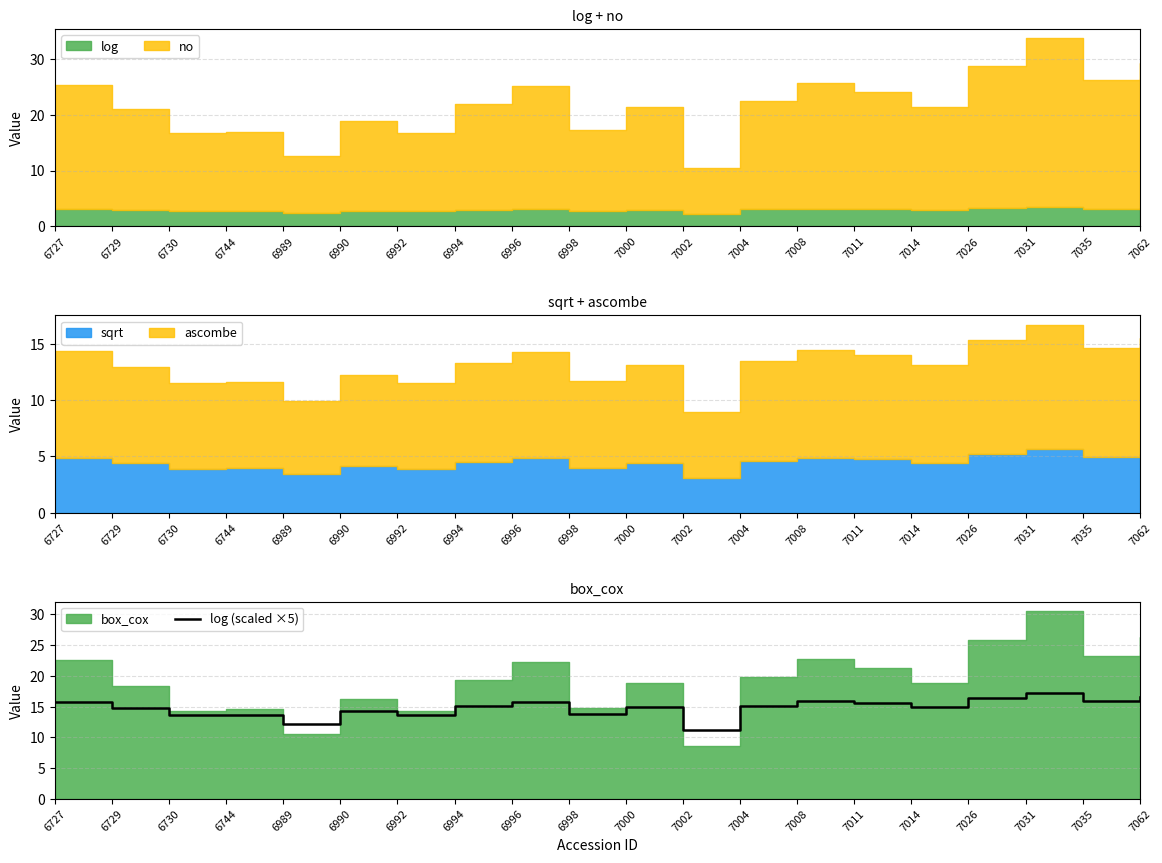

What is the value of the 6th point from the left?

14.3